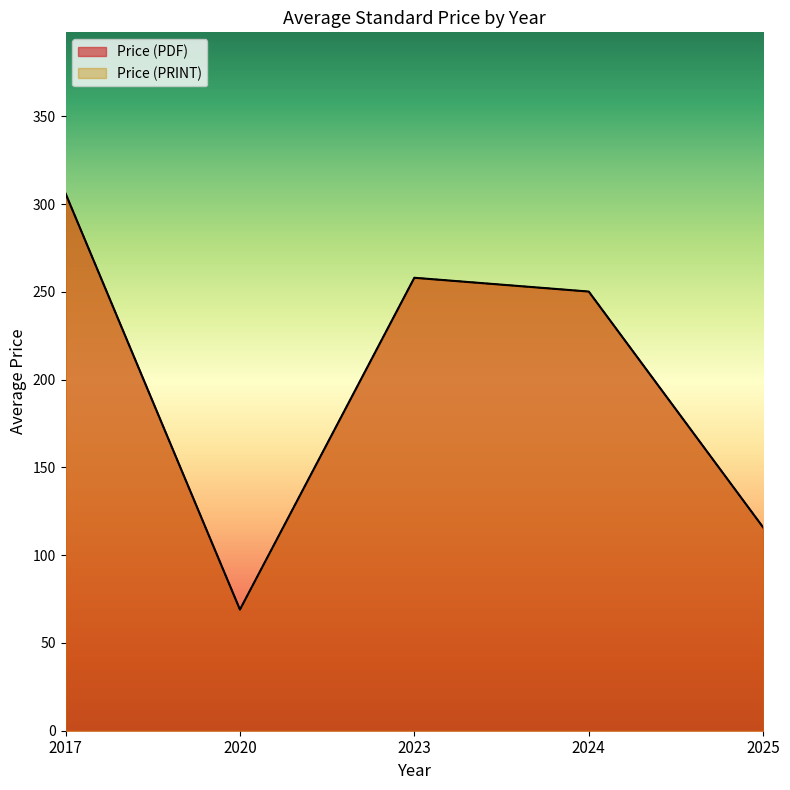

Is it true that Price (PDF) equals 233 at 2022?

False